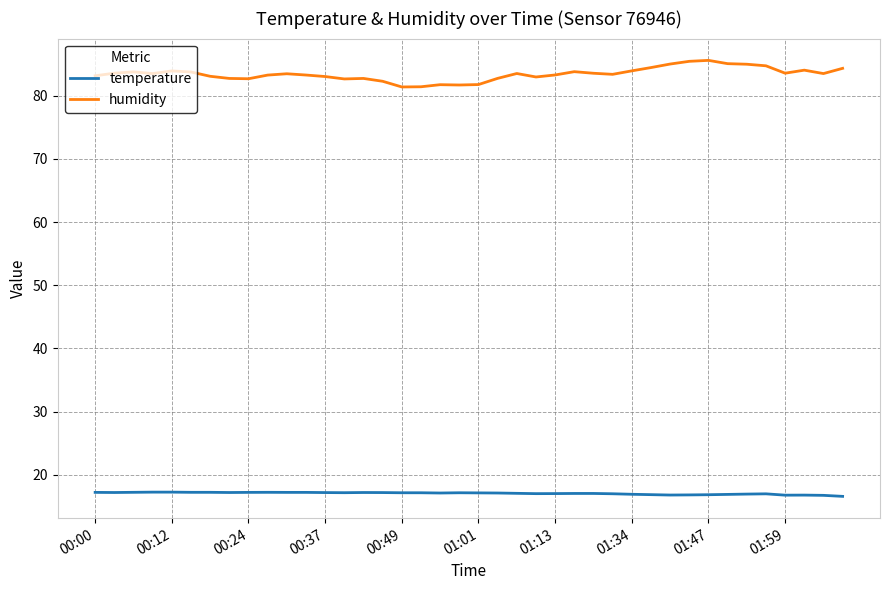

Which series has the largest range (max minus min)?

humidity